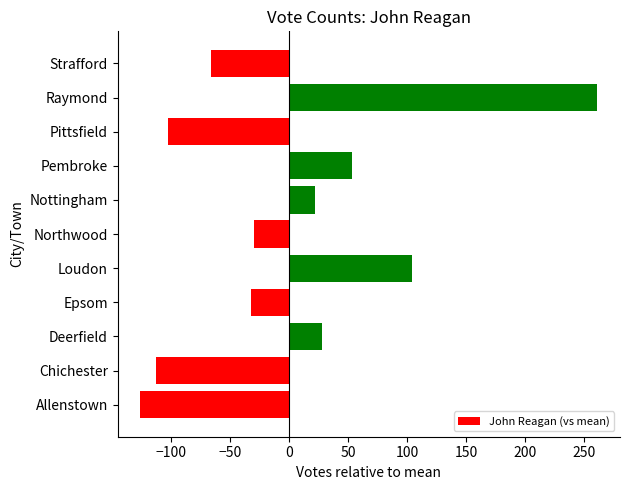

Is it true that the value at Chichester is -112.8?

True